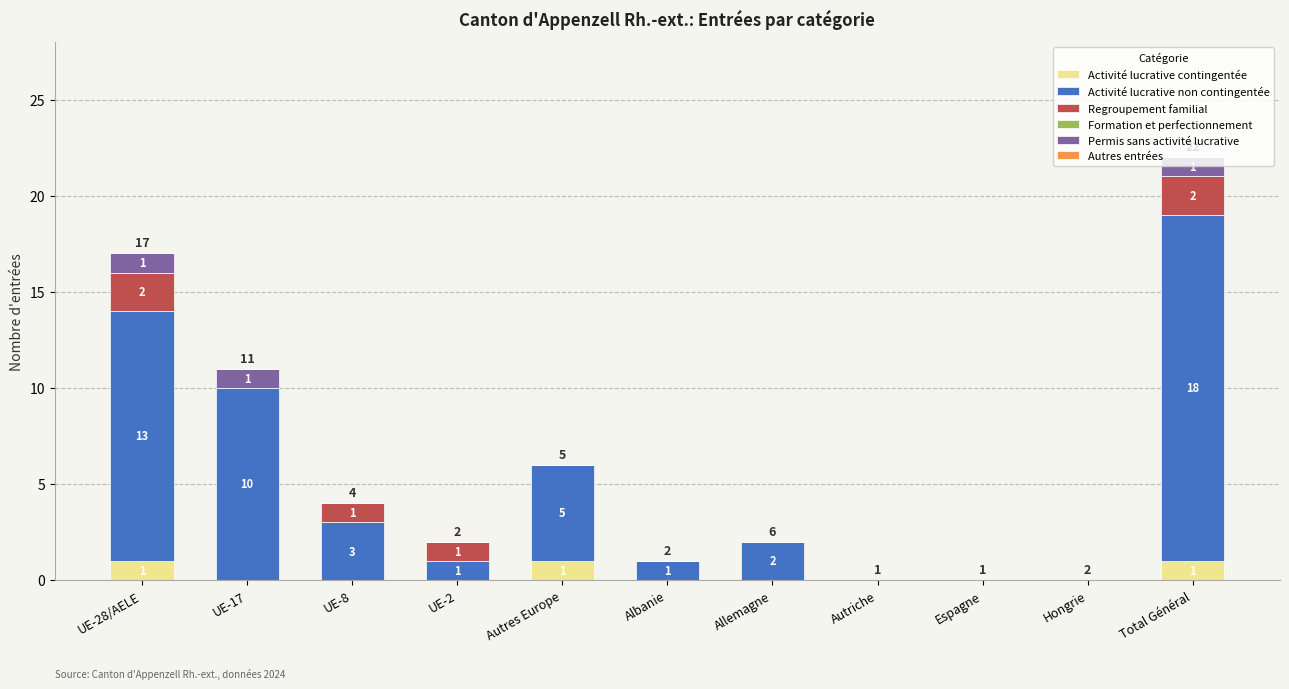

How many Activité lucrative contingentée values are between 0 and 1?

11